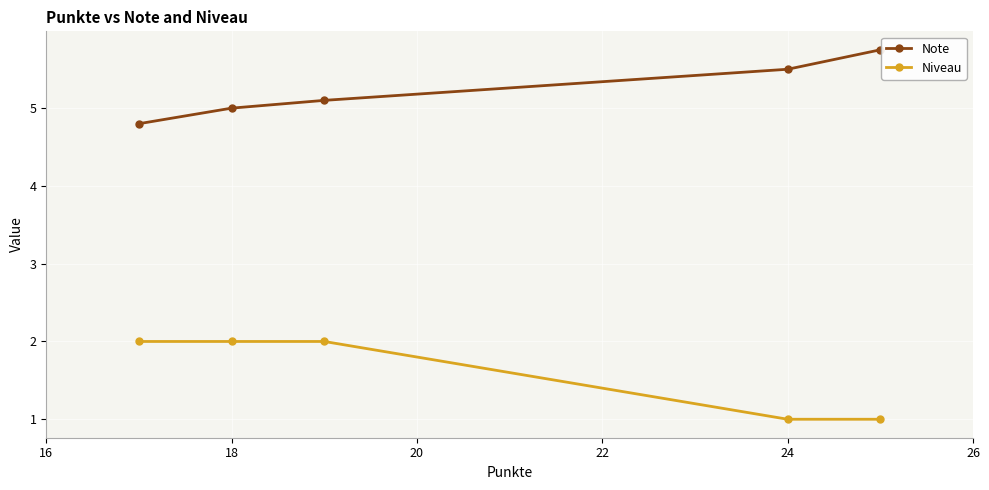

How many lines are shown in the chart?

2